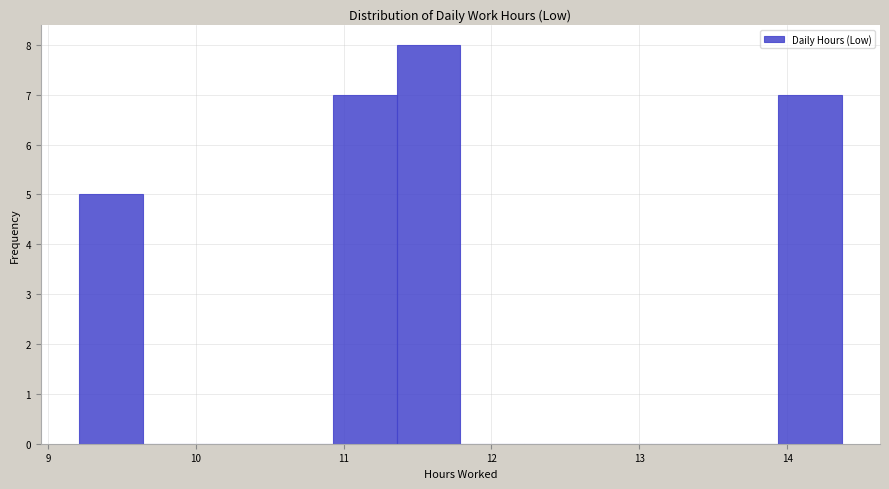

What is the height of the bar covering 10.93 to 11.36 on the x-axis? Neither the bar edges nor the heights are printed on the chart, so give them approximately, as read against the axes.

7